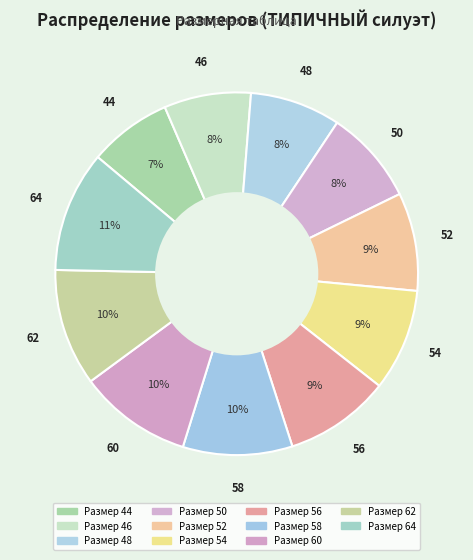

Count the number of slices in the pie.

11